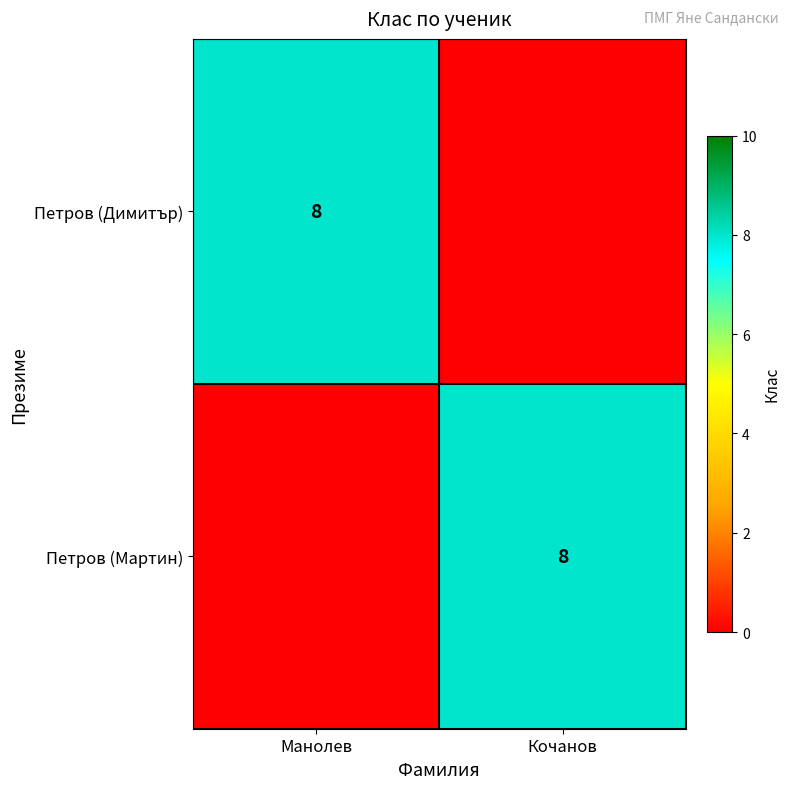

The value of Петров (Мартин) at Кочанов is 8. True or false?

True